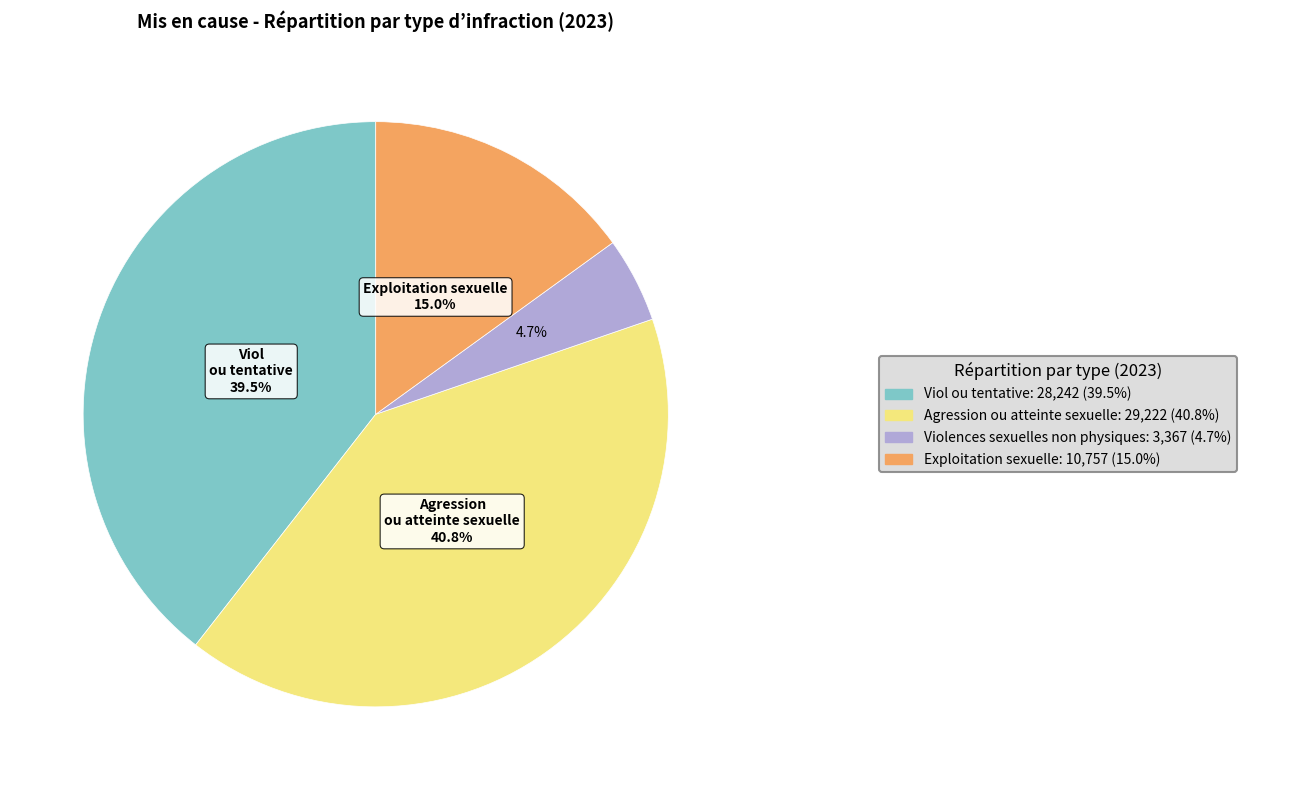

How many segments does this pie chart have?

4